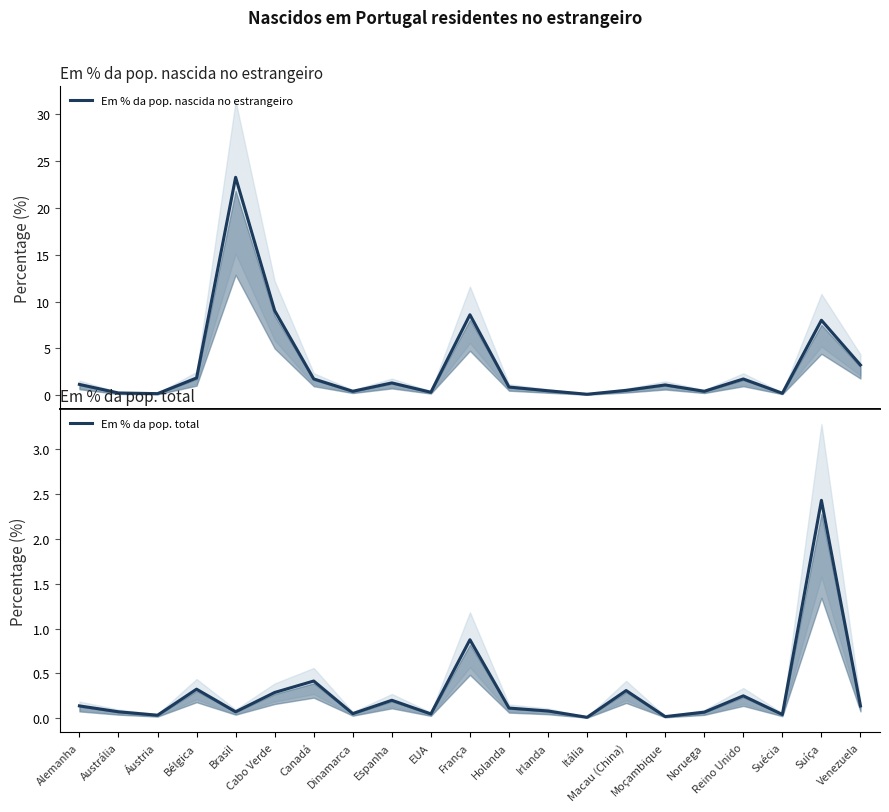

True or false: Em % da pop. nascida no estrangeiro and Em % da pop. total intersect in this chart.

False